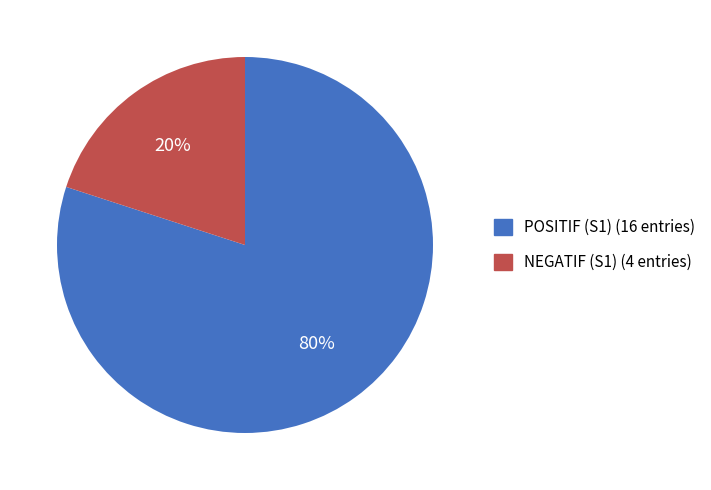

Does any single category account for the majority?

Yes